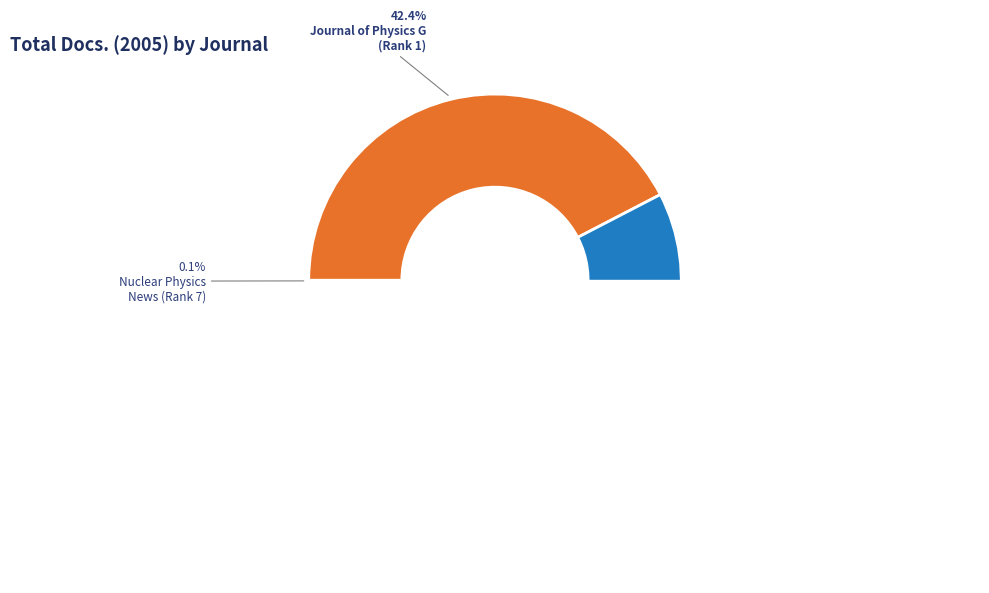

Is it true that Nuclear Physics
News (Rank 7) is 0% of the pie?

True